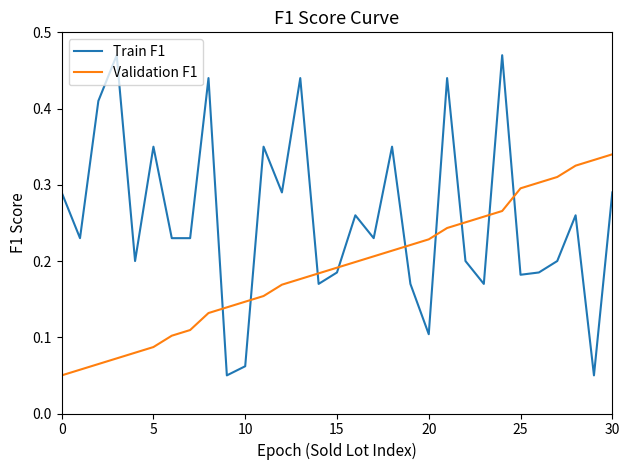

Which series has the largest total across all categories?

Train F1